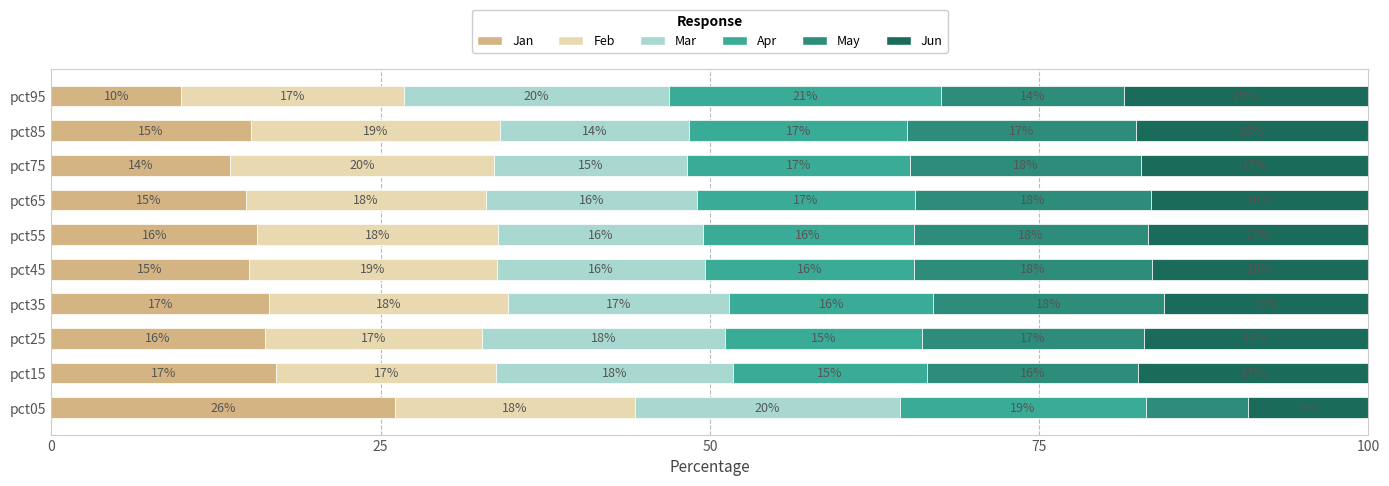

Which category has the lowest value in the Jan series?

pct95